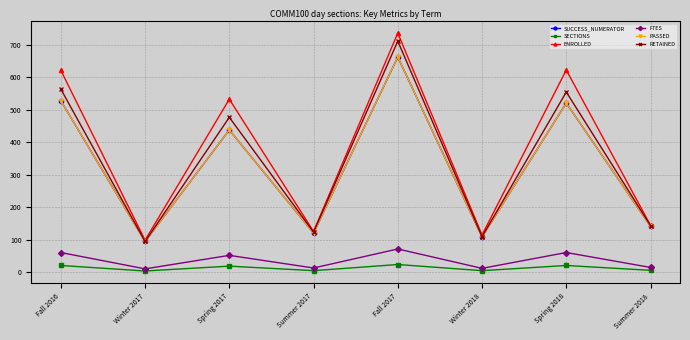

What is the label of the 5th point from the right?

Summer 2017